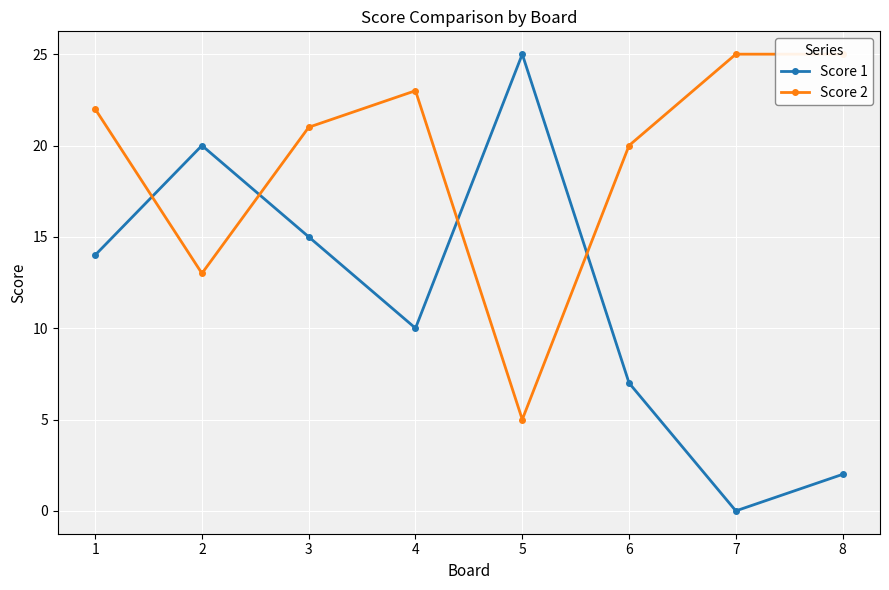

After their last crossing, which series has the higher values: Score 1 or Score 2?

Score 2